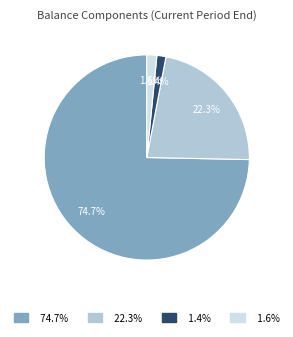

Is there any slice that represents more than half of the pie?

Yes